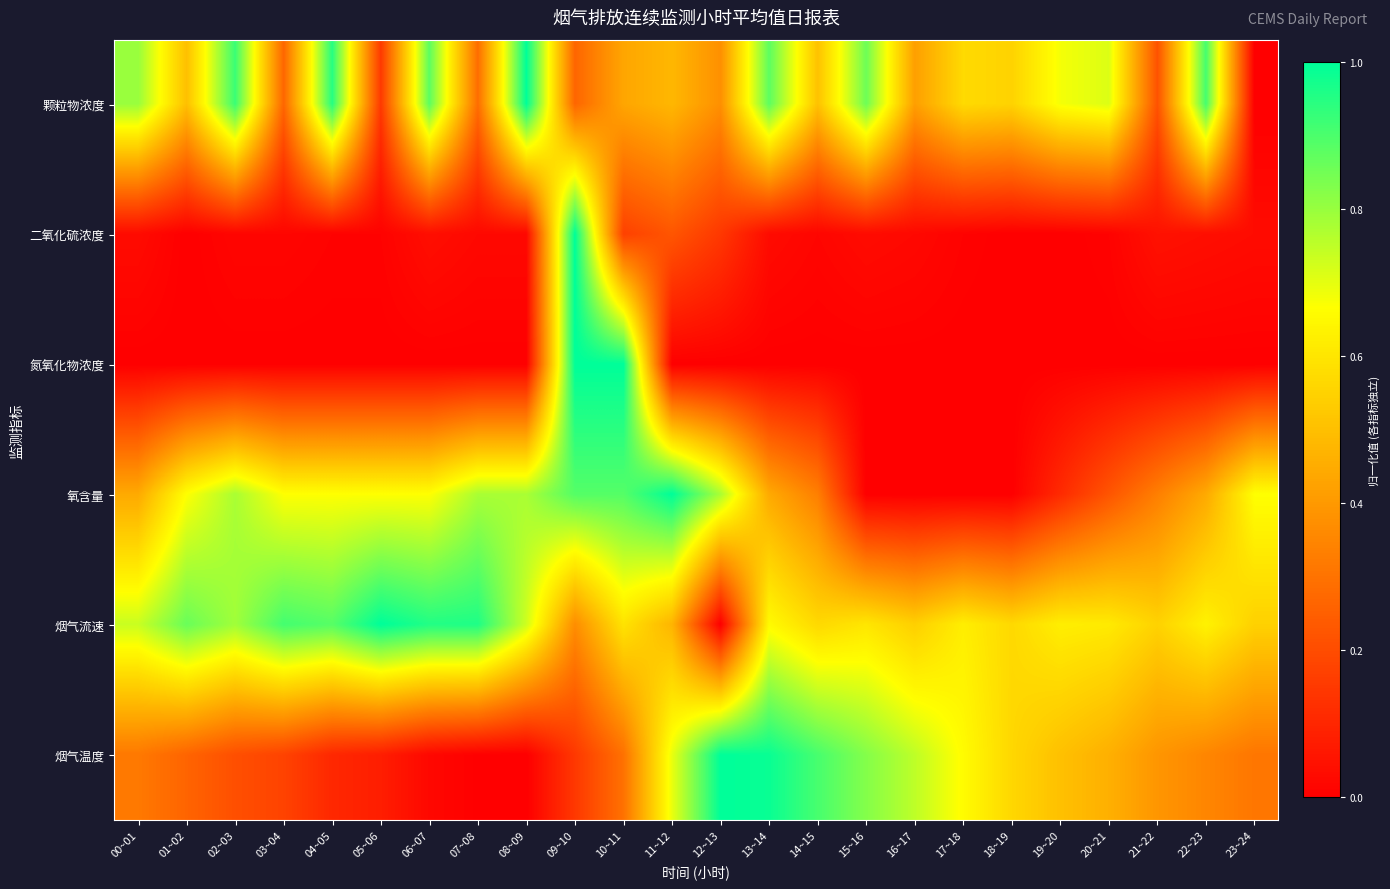

Reading left to right, list all the values displayed in this chart.

颗粒物浓度: 00~01=0.8	01~02=0.5	02~03=0.9	03~04=0.3	04~05=1.0	05~06=0.2	06~07=0.9	07~08=0.3	08~09=1.0	09~10=0.3	10~11=0.4	11~12=0.5	12~13=0.4	13~14=0.9	14~15=0.5	15~16=0.9	16~17=0.4	17~18=0.6	18~19=0.6	19~20=0.7	20~21=0.7	21~22=0.2	22~23=0.9	23~24=0.0
二氧化硫浓度: 00~01=0.0	01~02=0.0	02~03=0.0	03~04=0.0	04~05=0.0	05~06=0.0	06~07=0.0	07~08=0.0	08~09=0.0	09~10=1.0	10~11=0.2	11~12=0.2	12~13=0.1	13~14=0.0	14~15=0.0	15~16=0.0	16~17=0.0	17~18=0.0	18~19=0.0	19~20=0.0	20~21=0.0	21~22=0.0	22~23=0.0	23~24=0.0
氮氧化物浓度: 00~01=0.0	01~02=0.0	02~03=0.0	03~04=0.0	04~05=0.0	05~06=0.0	06~07=0.0	07~08=0.0	08~09=0.0	09~10=1.0	10~11=1.0	11~12=0.0	12~13=0.0	13~14=0.0	14~15=0.0	15~16=0.0	16~17=0.0	17~18=0.0	18~19=0.0	19~20=0.0	20~21=0.0	21~22=0.0	22~23=0.0	23~24=0.0
氧含量: 00~01=0.4	01~02=0.7	02~03=0.8	03~04=0.7	04~05=0.7	05~06=0.7	06~07=0.7	07~08=0.8	08~09=0.8	09~10=0.9	10~11=0.9	11~12=1.0	12~13=0.8	13~14=0.4	14~15=0.3	15~16=0.0	16~17=0.0	17~18=0.0	18~19=0.0	19~20=0.1	20~21=0.2	21~22=0.3	22~23=0.4	23~24=0.7
烟气流速: 00~01=0.7	01~02=0.9	02~03=0.8	03~04=0.9	04~05=0.9	05~06=1.0	06~07=1.0	07~08=1.0	08~09=0.7	09~10=0.4	10~11=0.6	11~12=0.5	12~13=0.0	13~14=0.7	14~15=0.6	15~16=0.6	16~17=0.5	17~18=0.6	18~19=0.6	19~20=0.6	20~21=0.6	21~22=0.6	22~23=0.6	23~24=0.5
烟气温度: 00~01=0.3	01~02=0.3	02~03=0.2	03~04=0.2	04~05=0.1	05~06=0.1	06~07=0.0	07~08=0.0	08~09=0.0	09~10=0.1	10~11=0.3	11~12=0.7	12~13=1.0	13~14=1.0	14~15=0.9	15~16=0.8	16~17=0.8	17~18=0.7	18~19=0.6	19~20=0.5	20~21=0.5	21~22=0.4	22~23=0.4	23~24=0.3